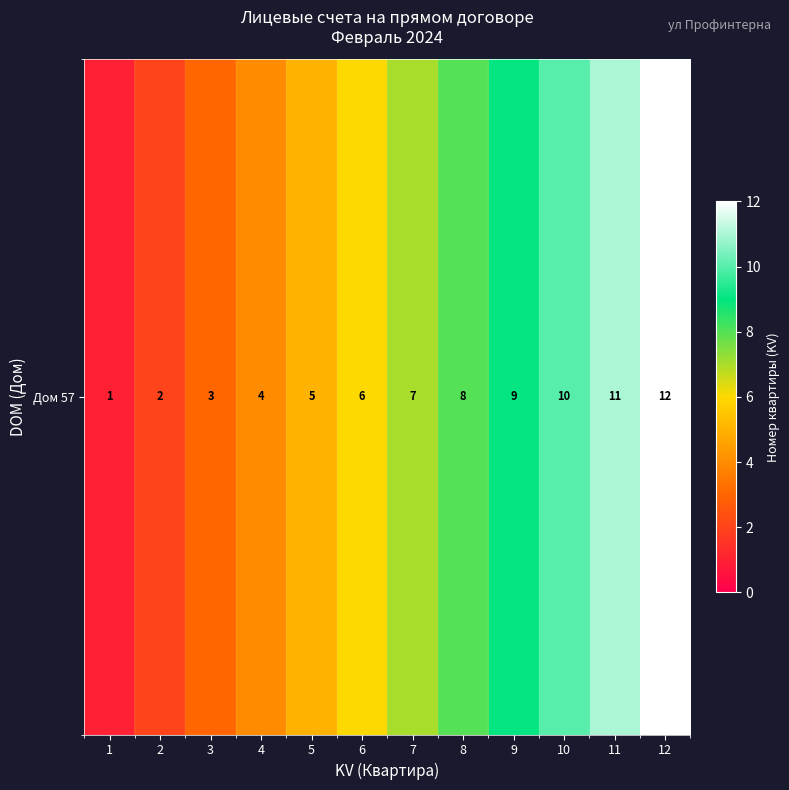

What is the change in value from 1 to 7?

+6